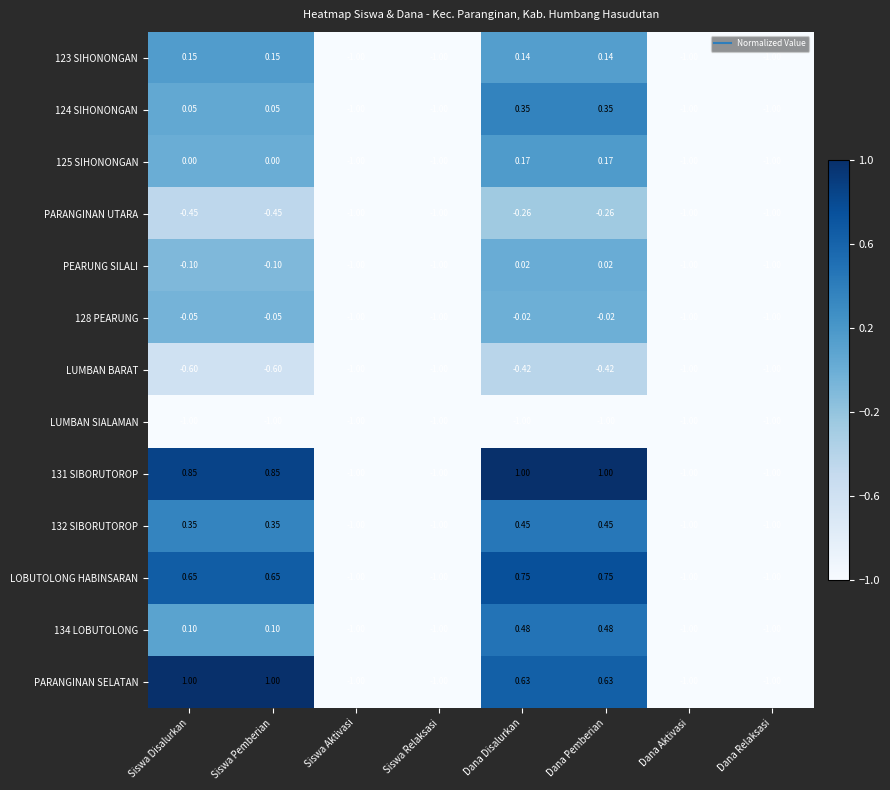

Where does the LOBUTOLONG HABINSARAN series first go above 0?

Siswa Disalurkan